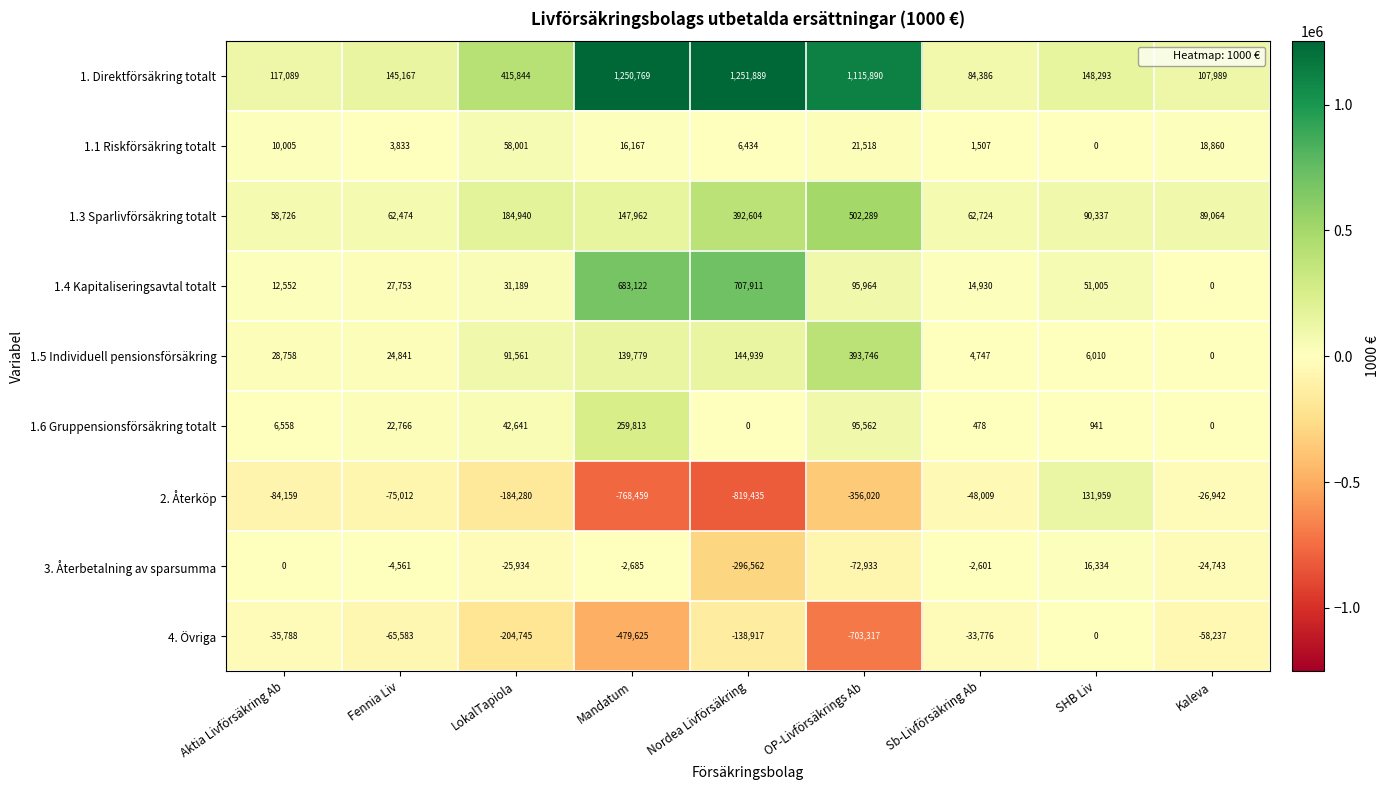

Between Aktia Livförsäkring Ab and Fennia Liv, which series saw the biggest shift?

4. Övriga